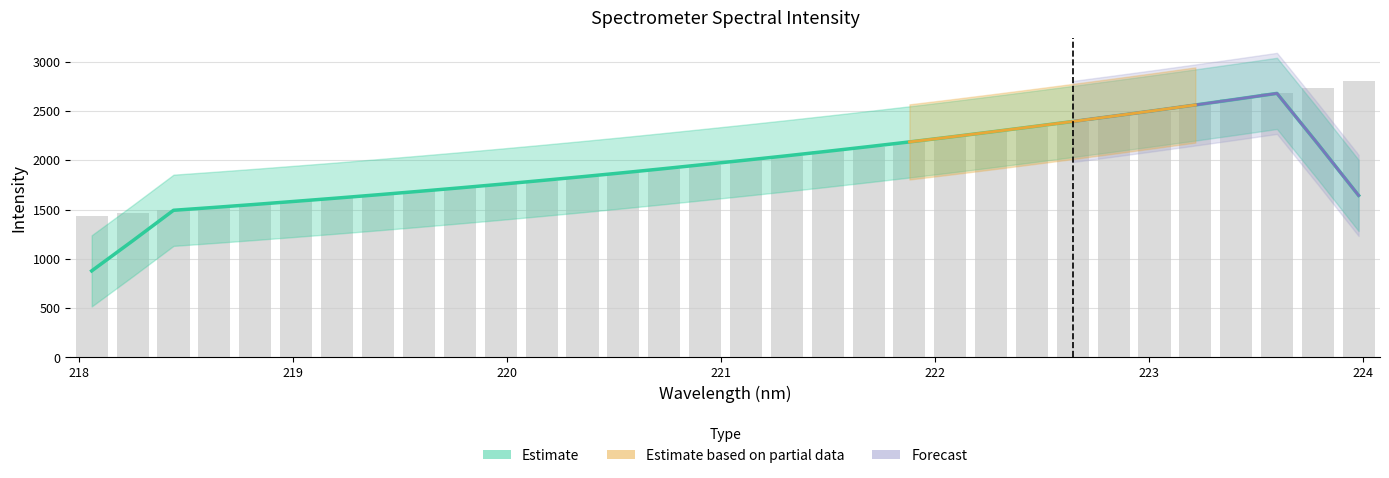

What is the label of the 14th bar from the left?

220.5444